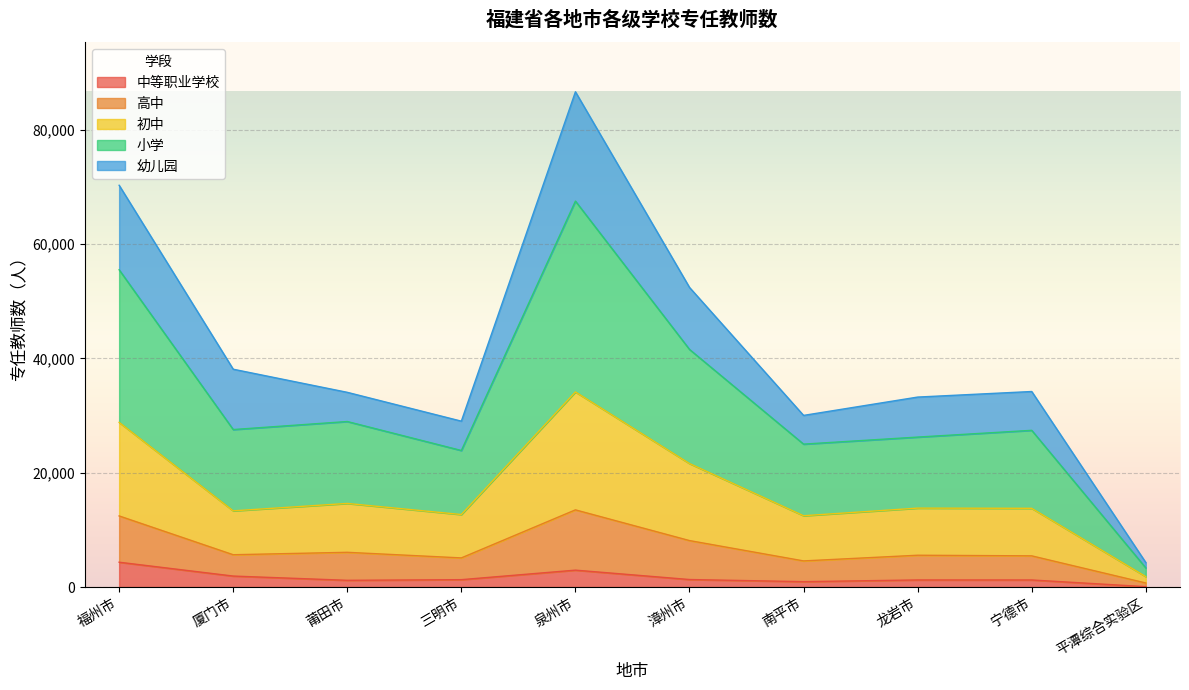

What is the difference between the maximum and second lowest values in the 中等职业学校 series?

3401